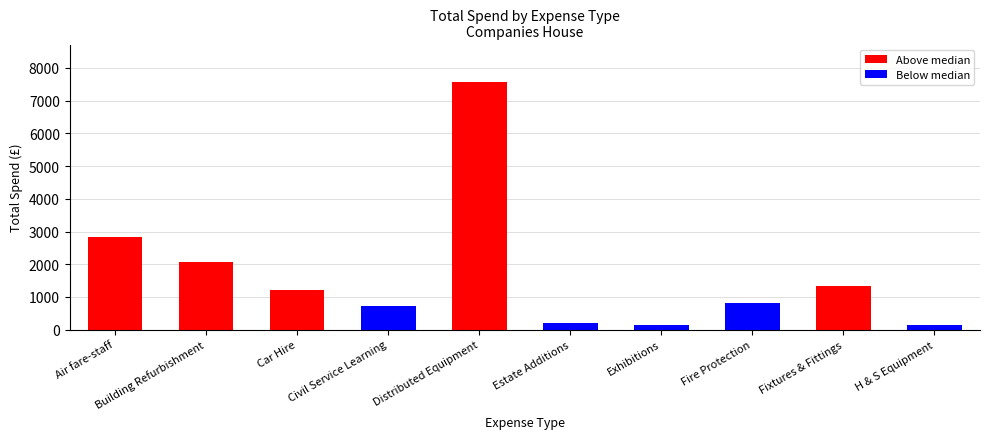

Where is the data nearest to the value 3855?

Air fare-staff